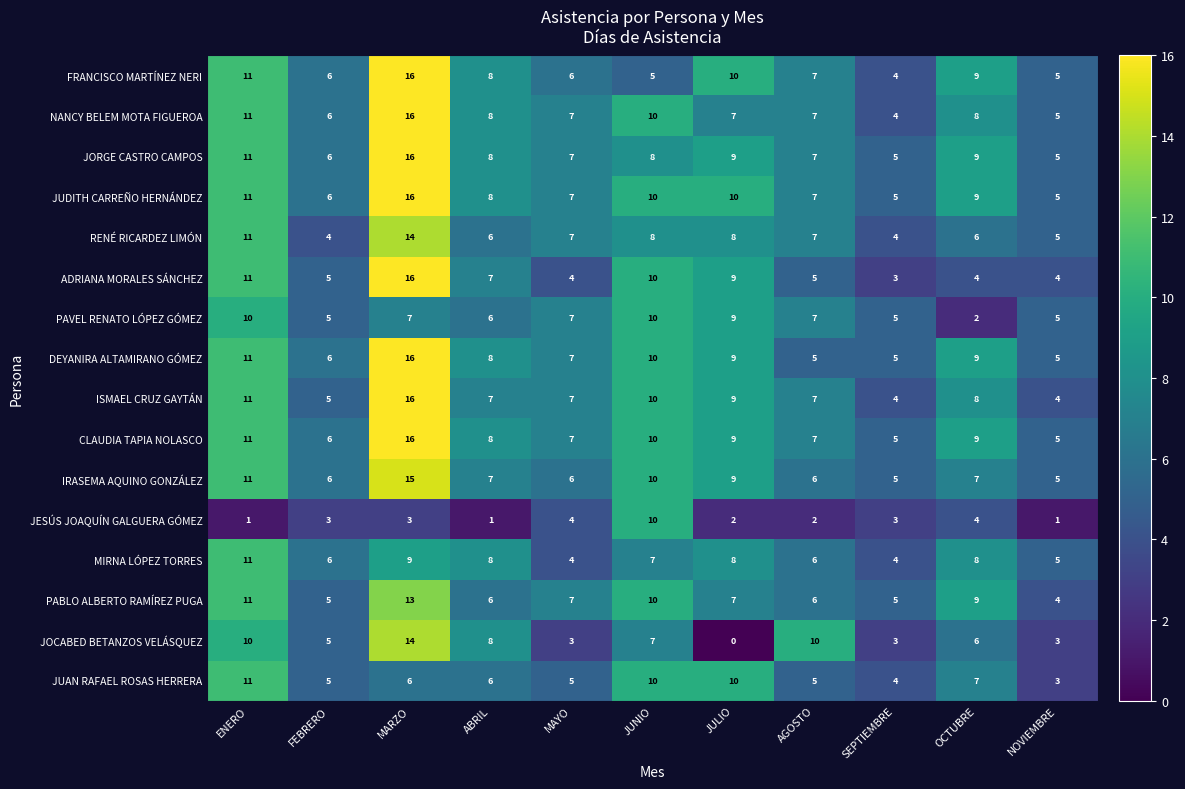

Which label corresponds to the smallest value in the chart?

JULIO